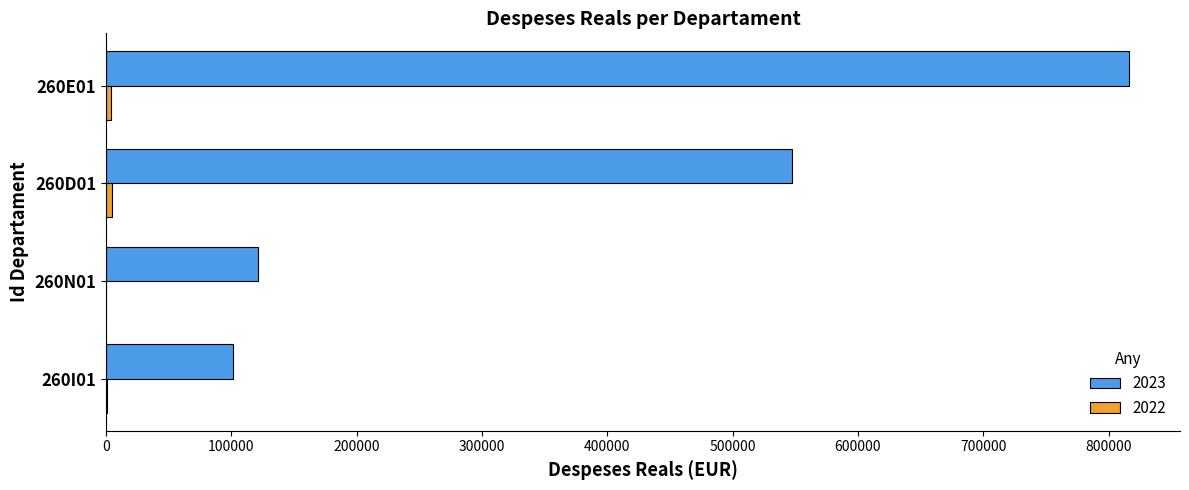

What is the sum of all 2023 values?

1586522.2